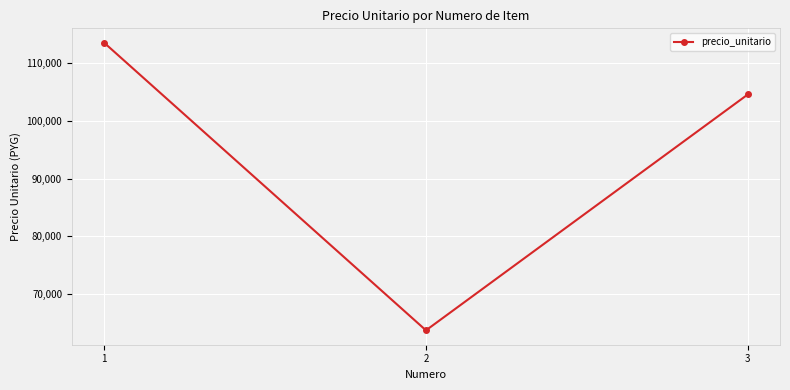

What is the difference between the maximum and second lowest values?

8980